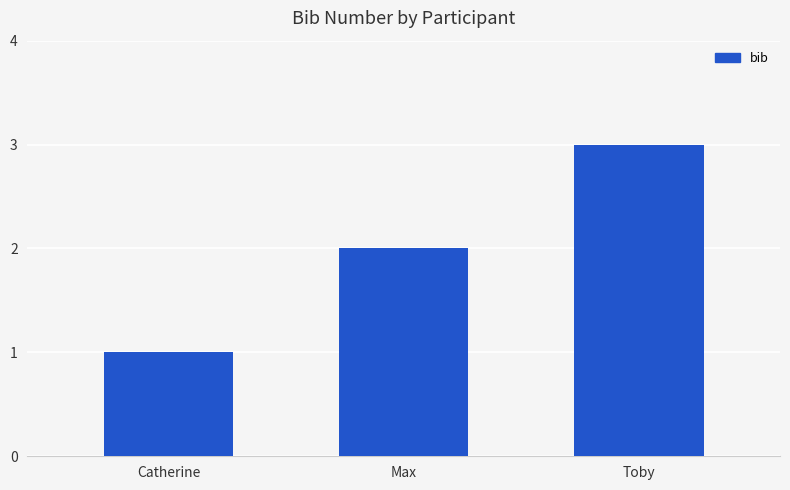

True or false: the data shows 4 at Toby.

False